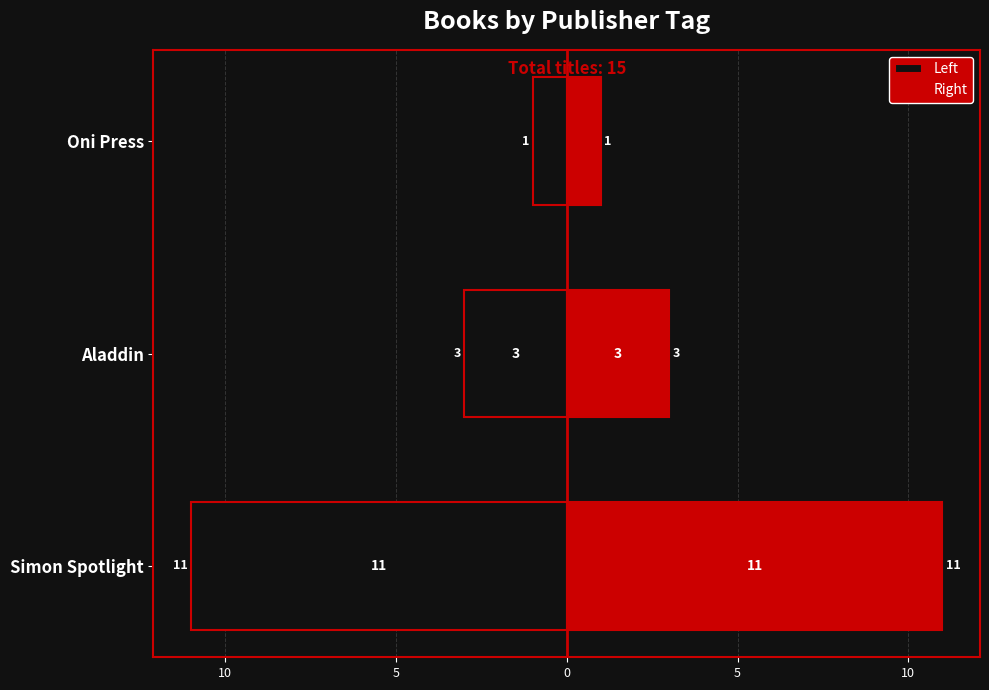

What is the average value of the Left series?

-5